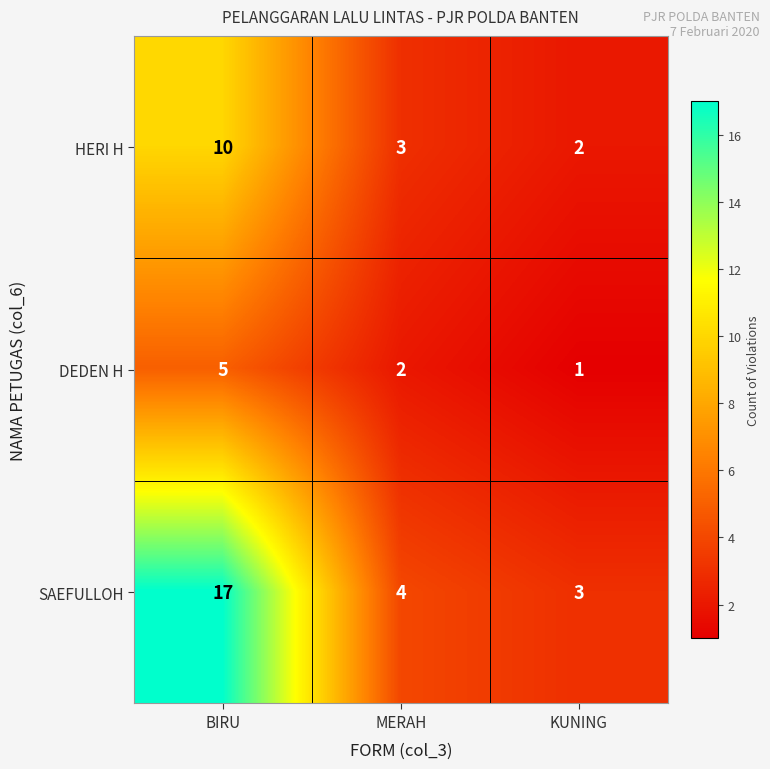

What is the difference between the maximum and minimum values in the DEDEN H series?

4